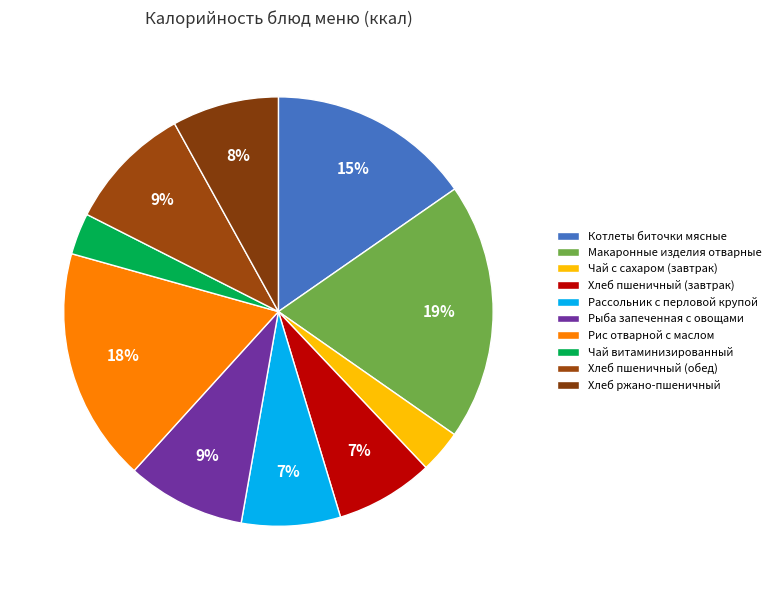

To the nearest percent, what is the difference between the largest and smallest slice percentages?

16%